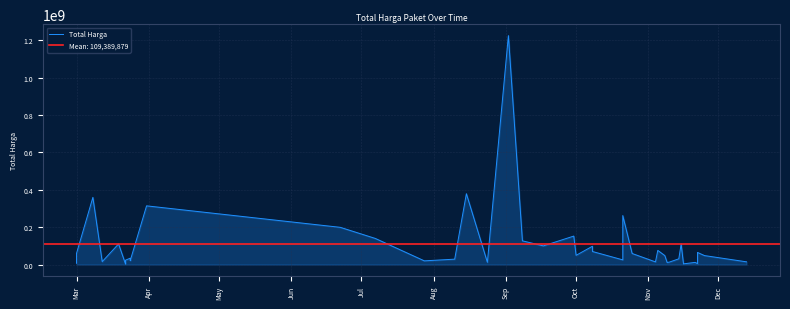

How many points are lower than both their immediate neighbors (excluding endpoints)?

12